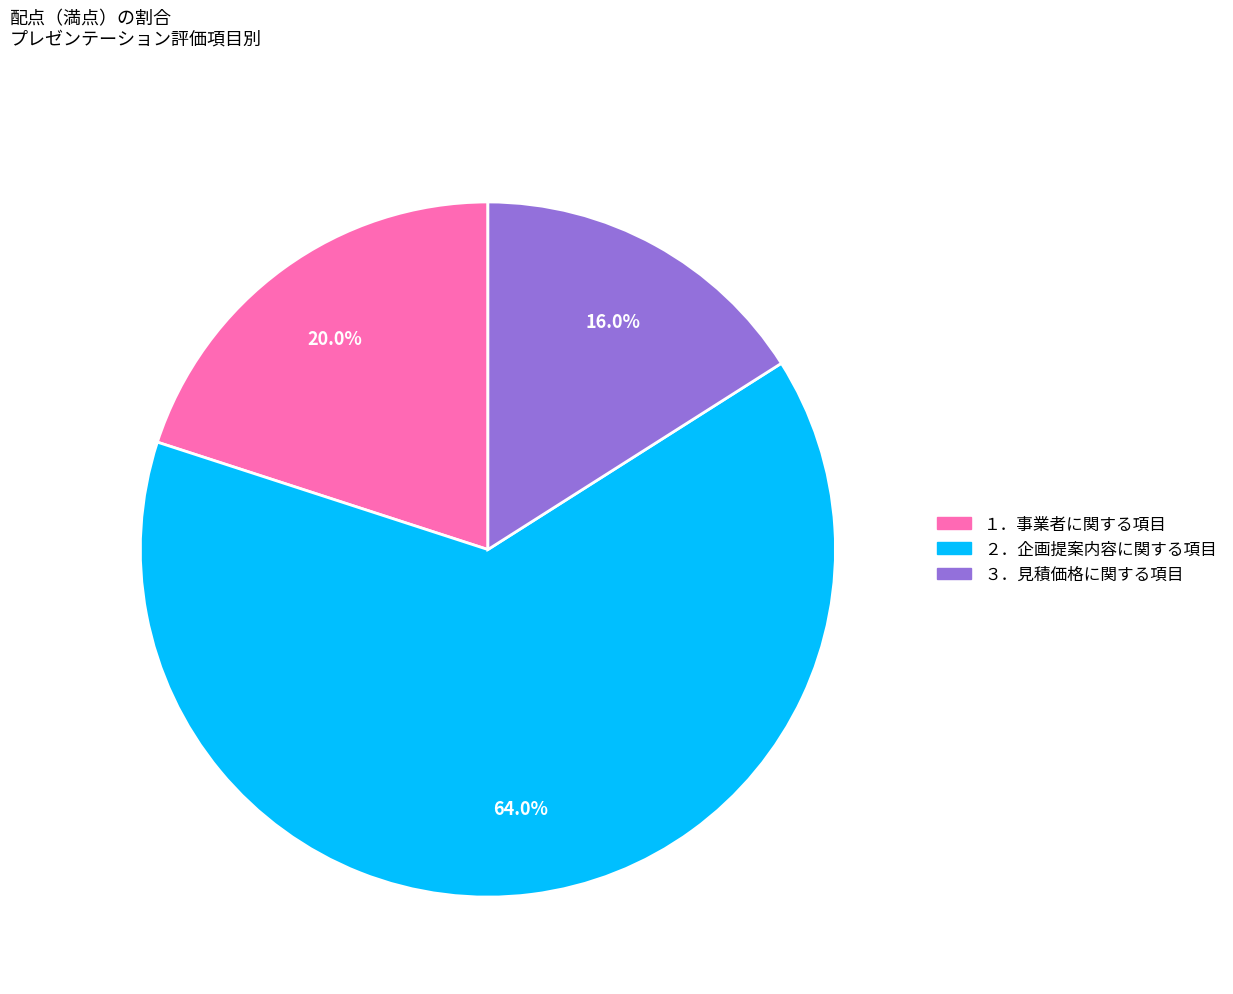

What is the majority slice?

２．企画提案内容に関する項目